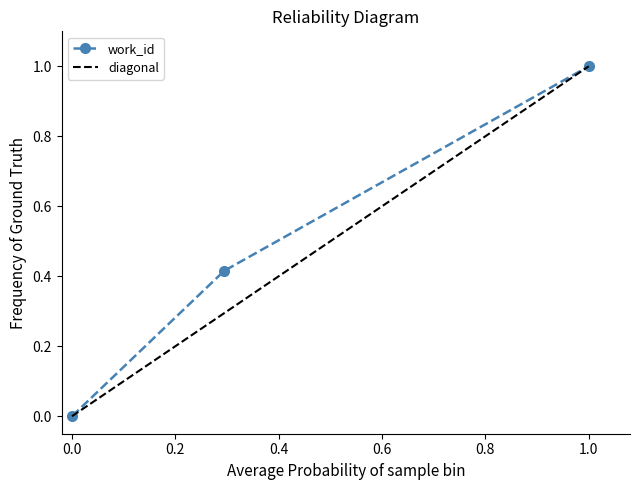

Does the chart display data point markers on the line(s)?

Yes